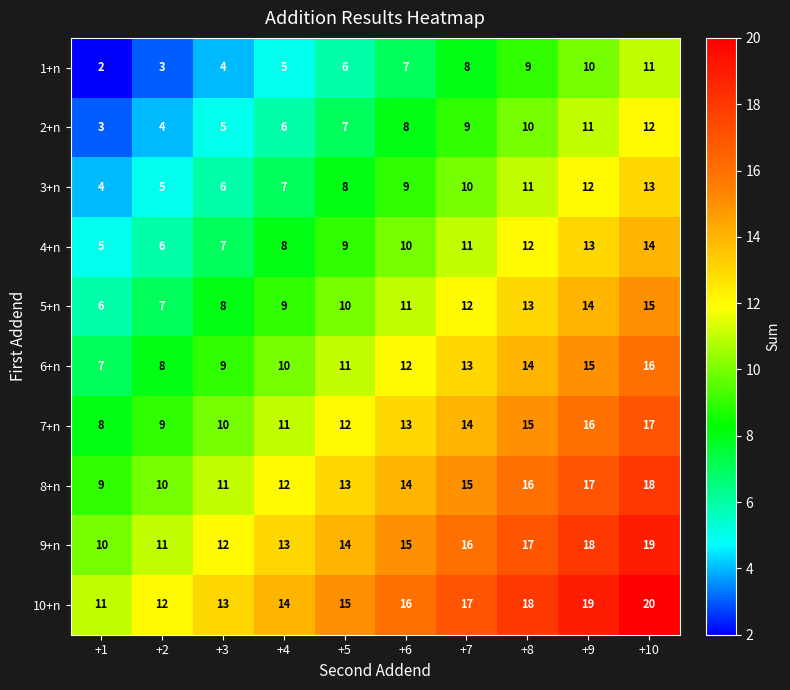

Where is 3+n nearest to the value 8?

+5